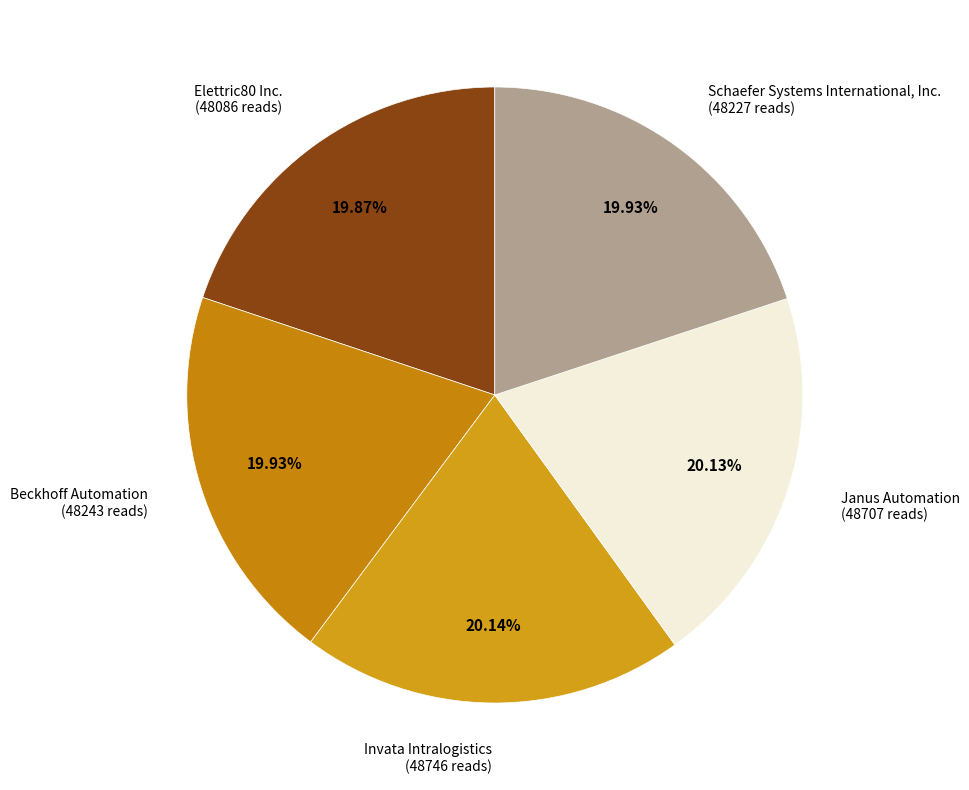

How many segments does this pie chart have?

5